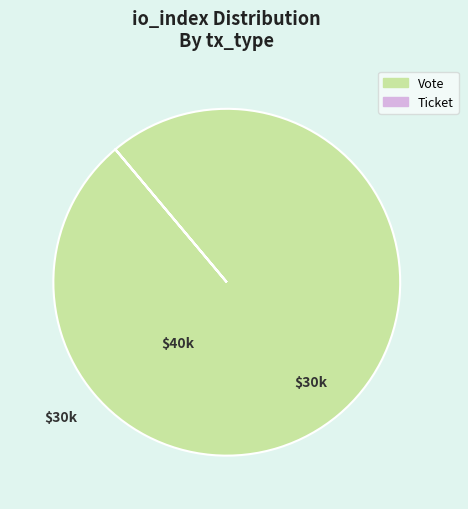

Which category accounts for the majority?

Vote